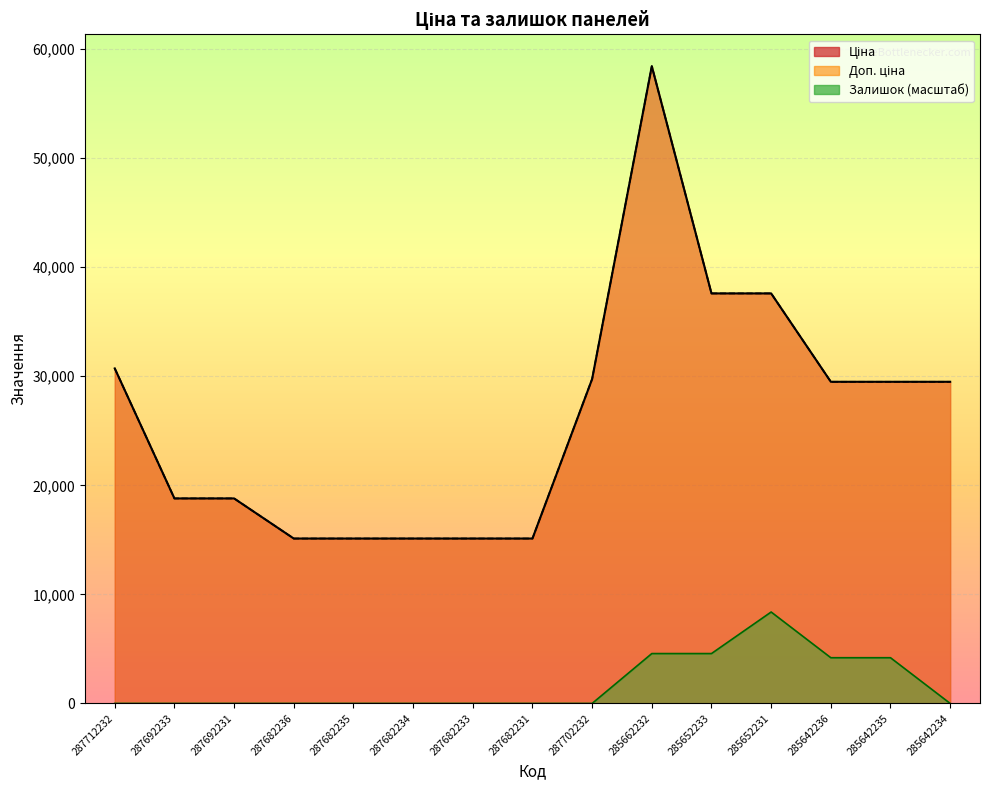

What is the total value across all series at 287682235?

30240.0